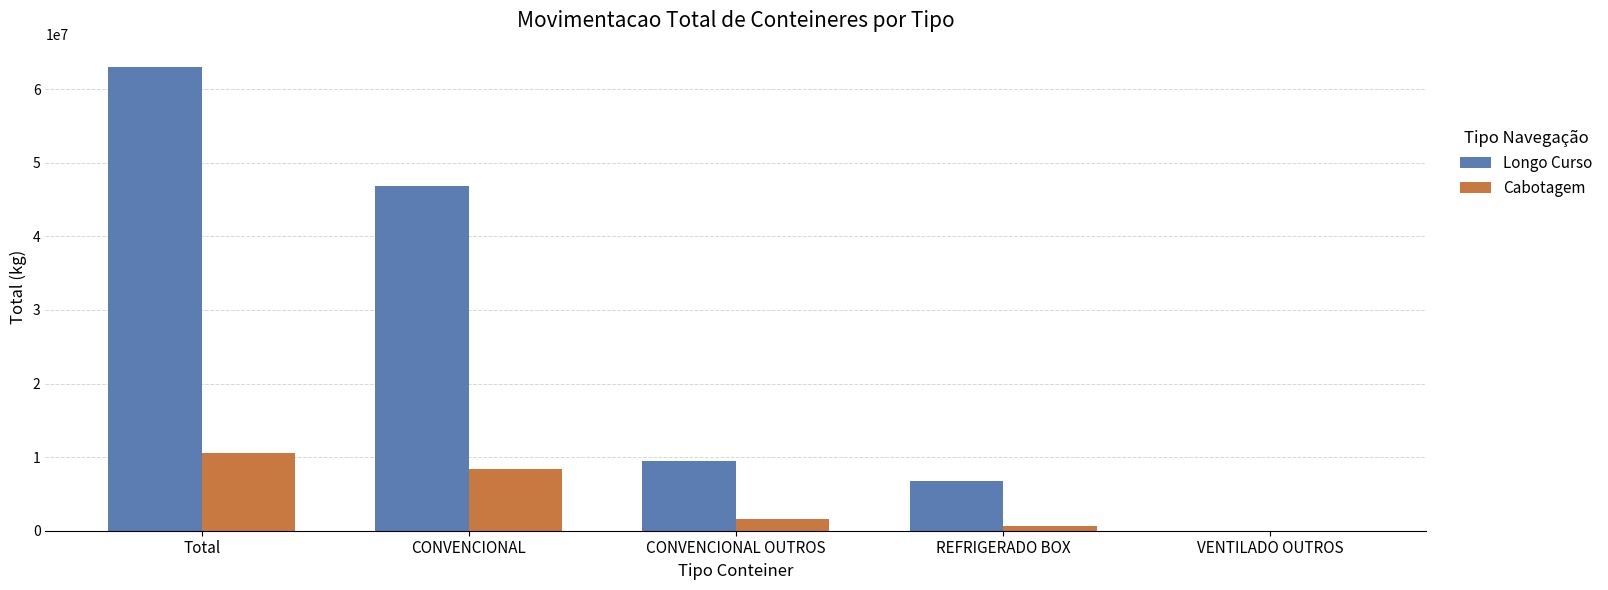

The Longo Curso series shows 3914308.7 at REFRIGERADO BOX. True or false?

False